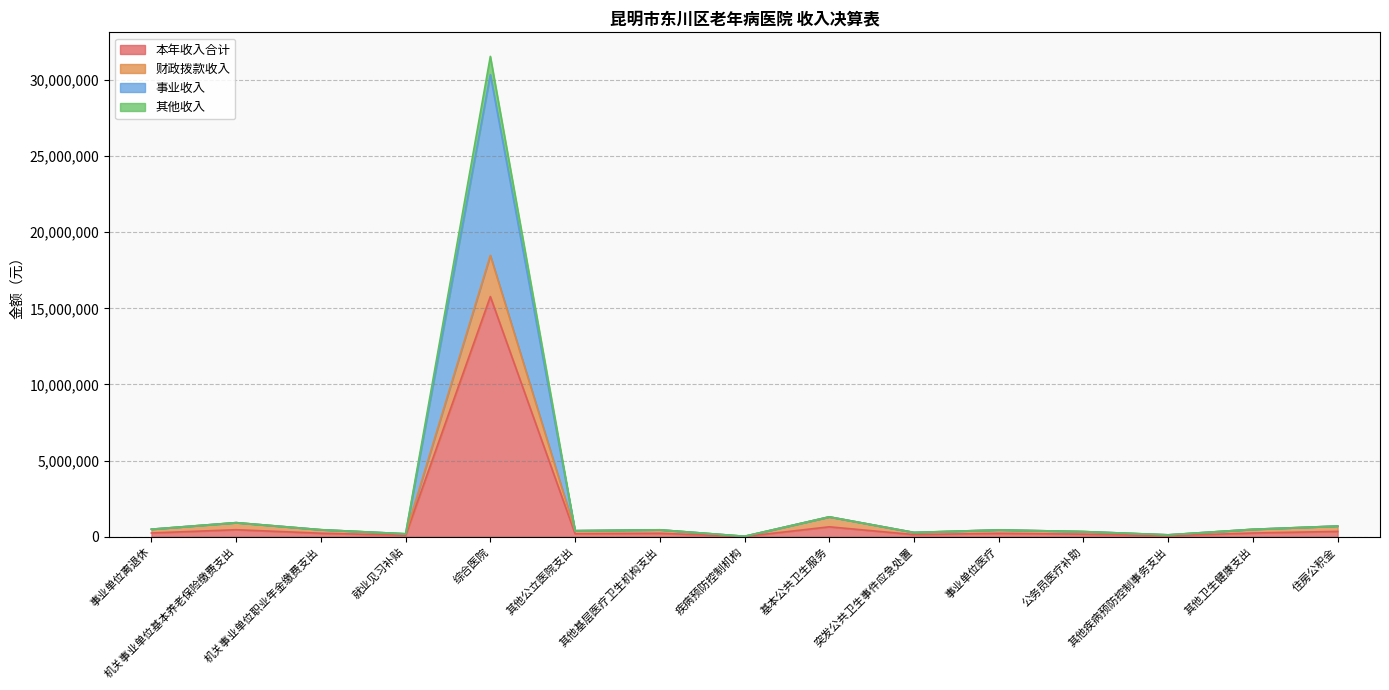

Between 疾病预防控制机构 and 就业见习补贴, which is larger?

就业见习补贴